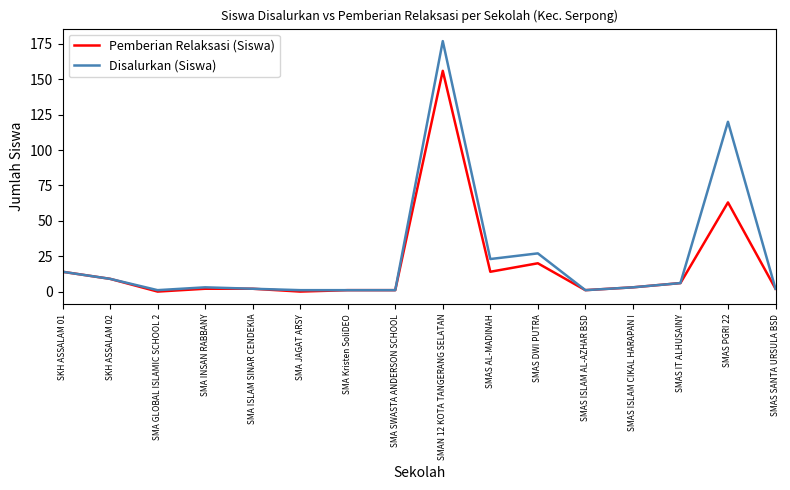

Where is Pemberian Relaksasi (Siswa) nearest to the value 78?

SMAS PGRI 22